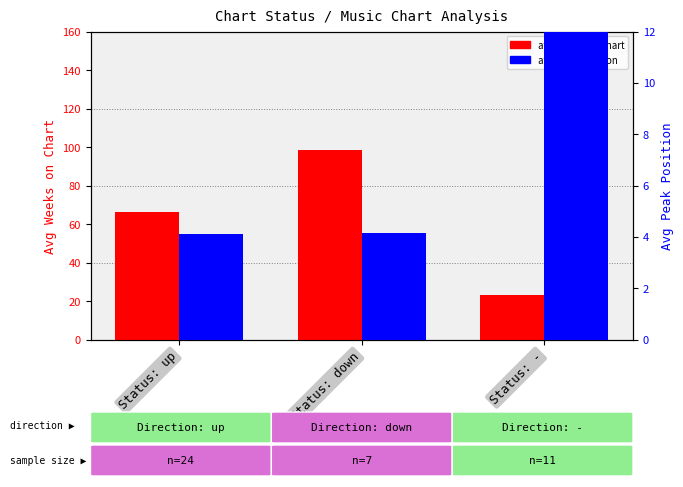

What value does the avg peak position series have at Status: up?

4.1